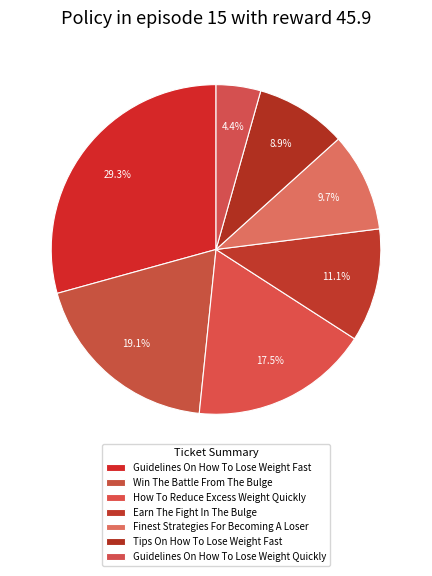

Which has a higher value, Guidelines On How To Lose Weight Quickly or Win The Battle From The Bulge?

Win The Battle From The Bulge